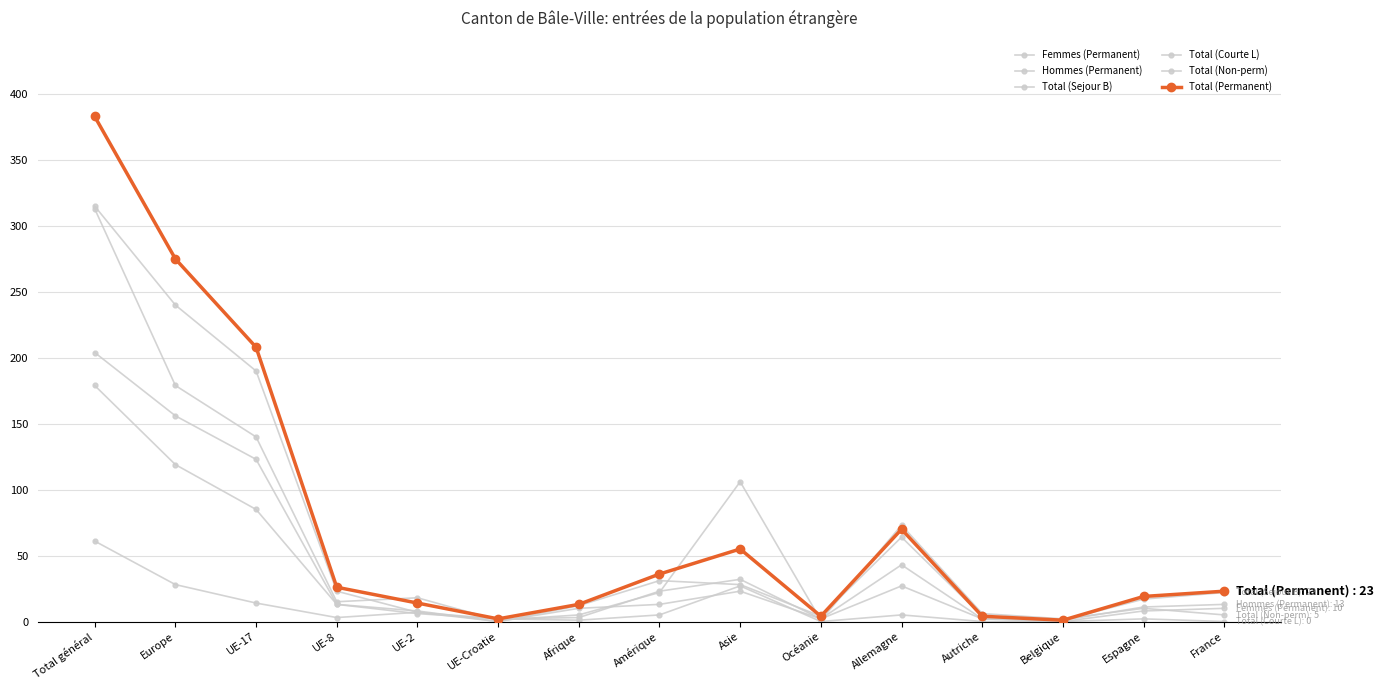

How many data points in Total (Sejour B) are less than 22?

7